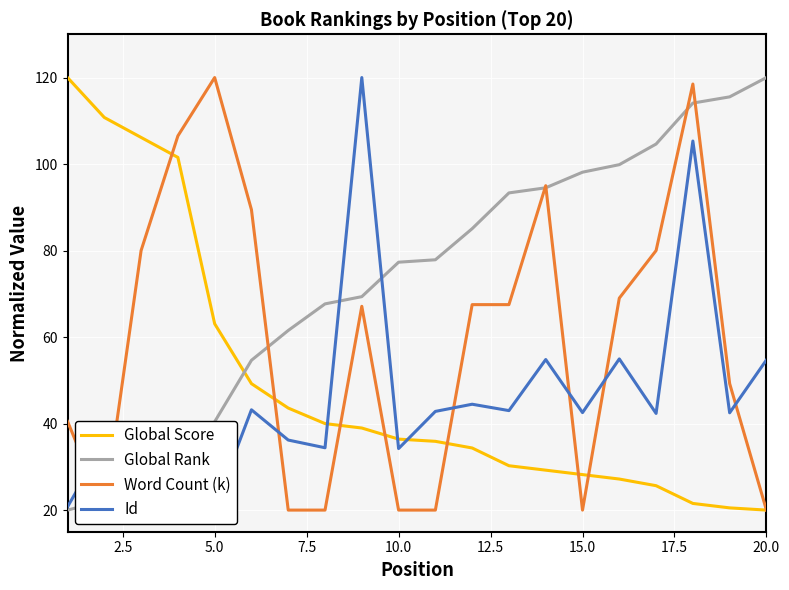

What is the maximum value for Global Score?

120.0